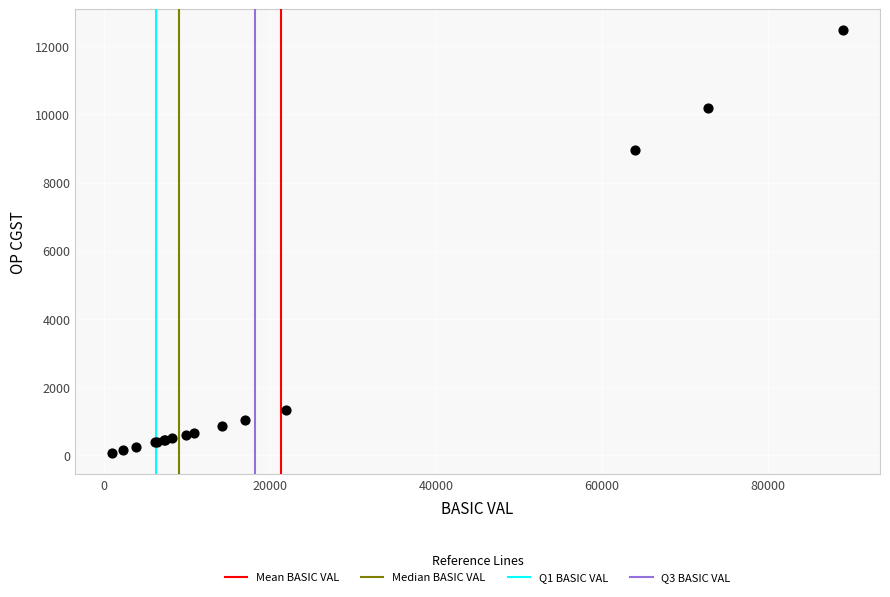

What Y value in the scatter plot is closest to 6262?

8951.7